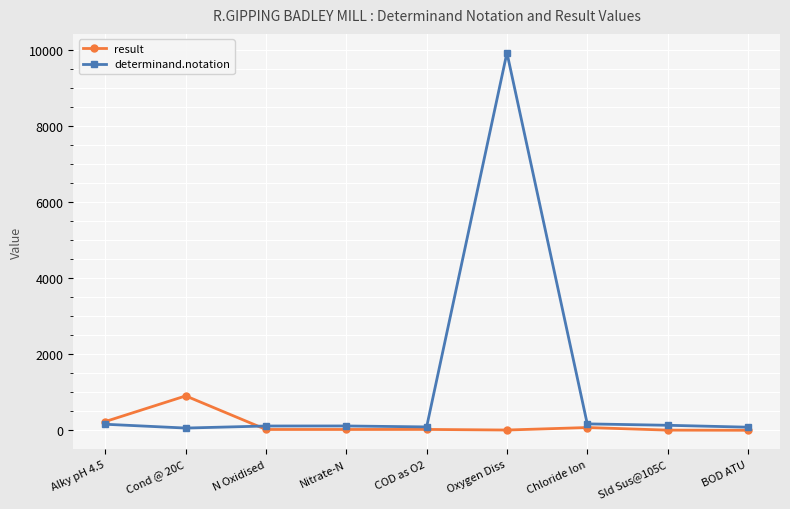

How many distinct data groups are displayed?

2